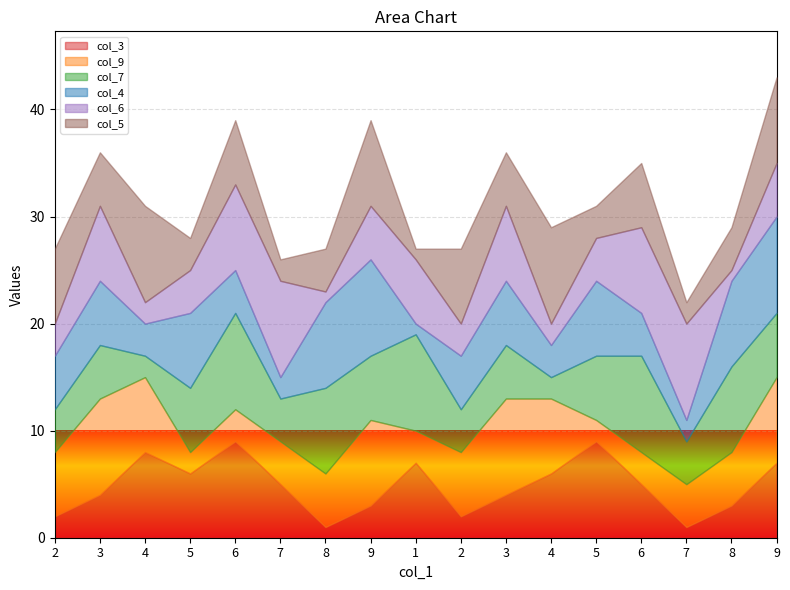

Where is the first local maximum for col_9?

3